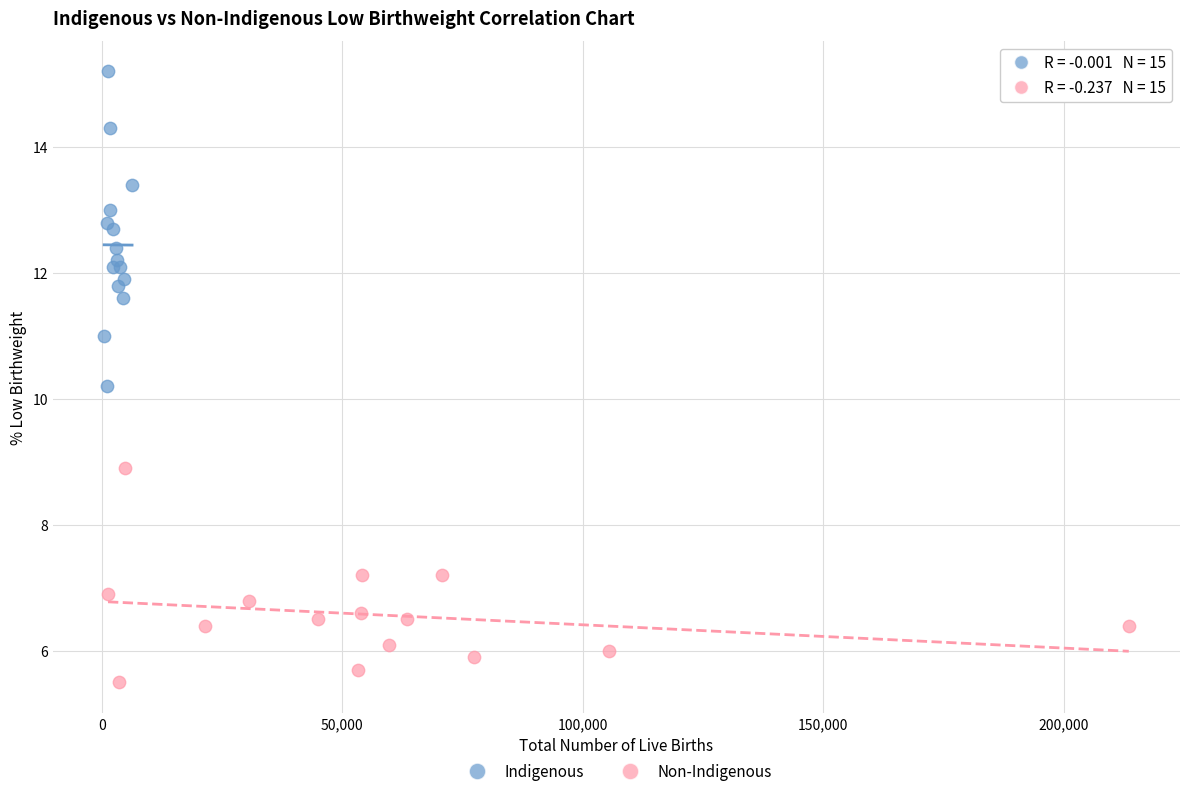

Which series contains the highest Y value?

Indigenous